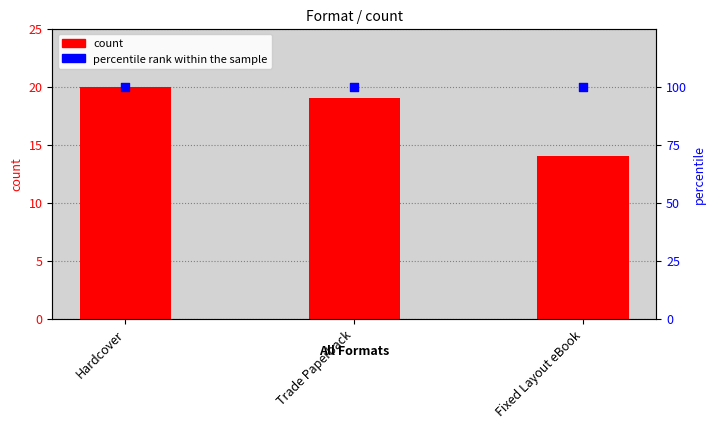

At how many categories does at least one series exceed 76?

3